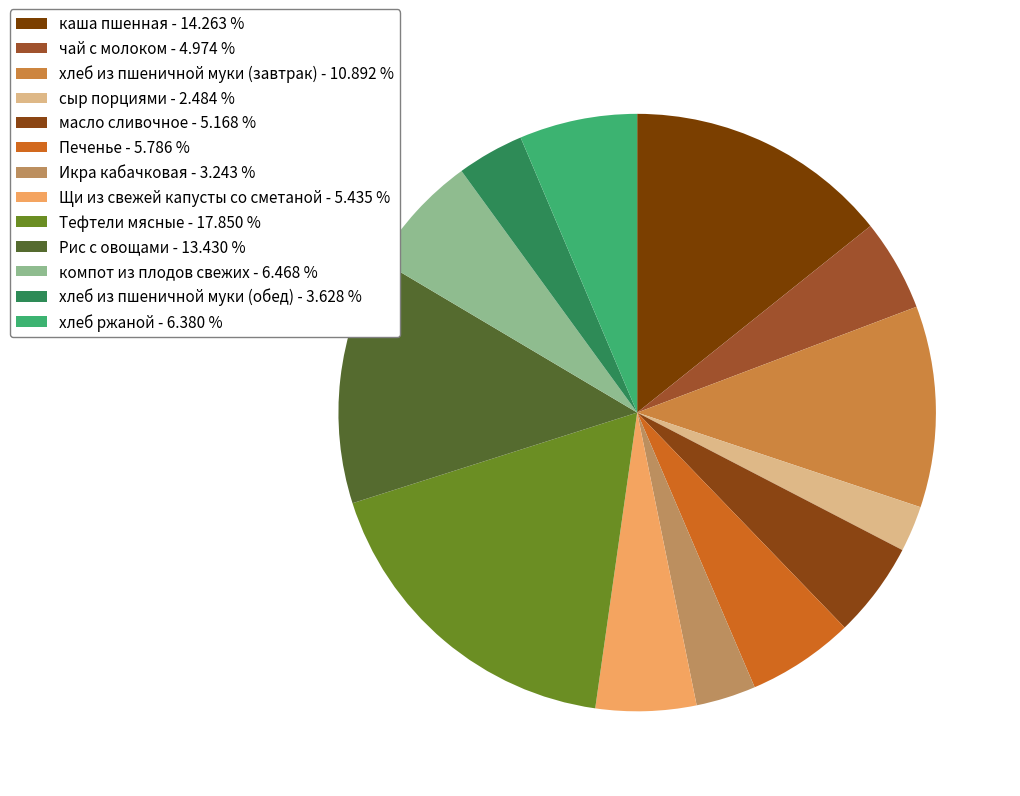

Is it true that Тефтели мясные is 9% of the pie?

False